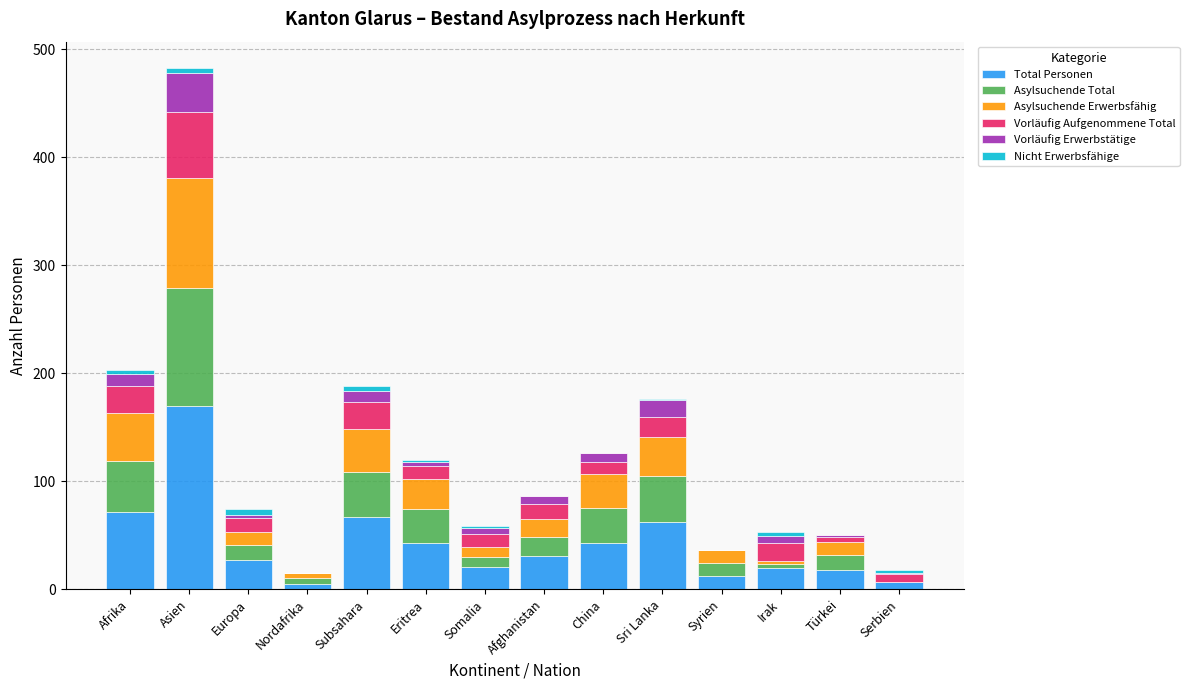

Is it true that Total Personen equals 20 at Irak?

True